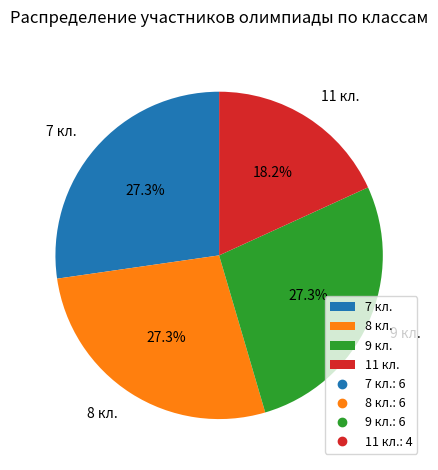

Count the number of slices in the pie.

4